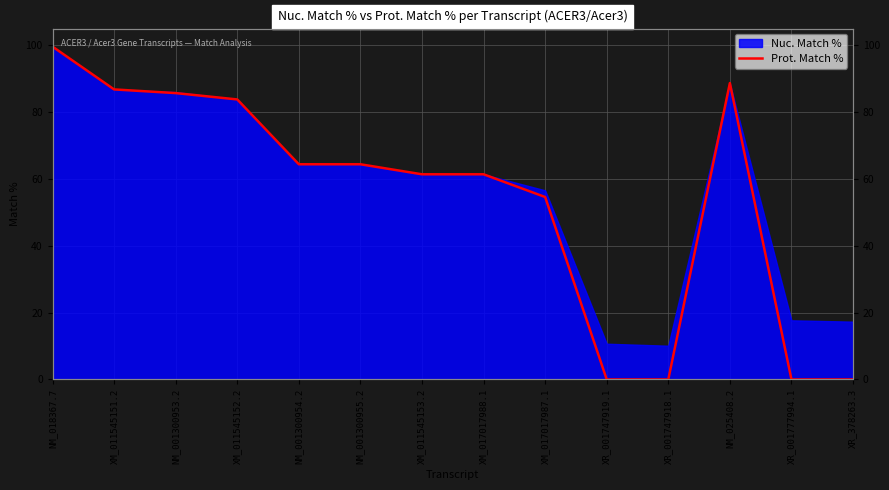

What is the difference between the second highest and second lowest values?

88.7